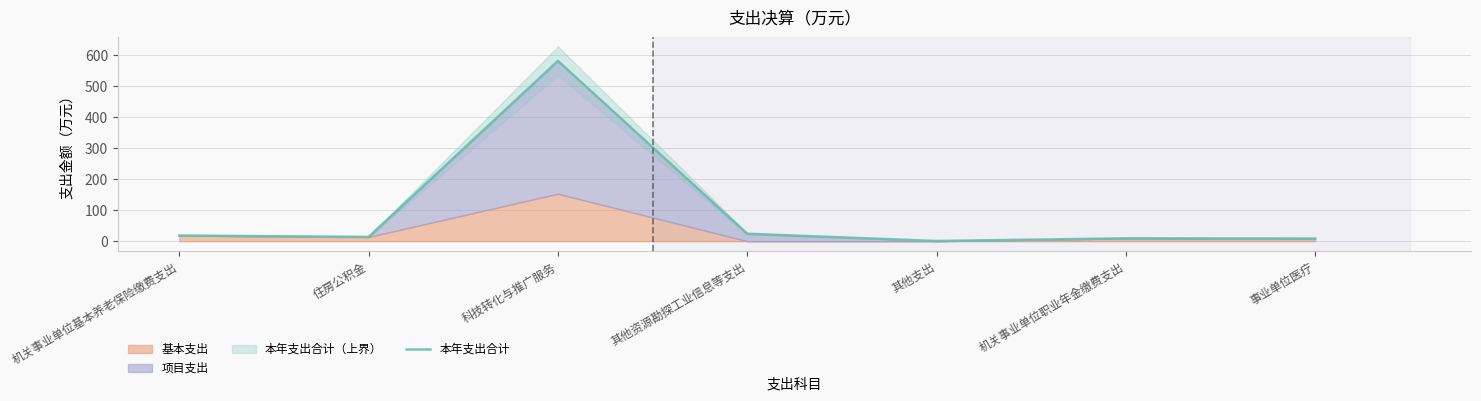

How many lines are shown in the chart?

1